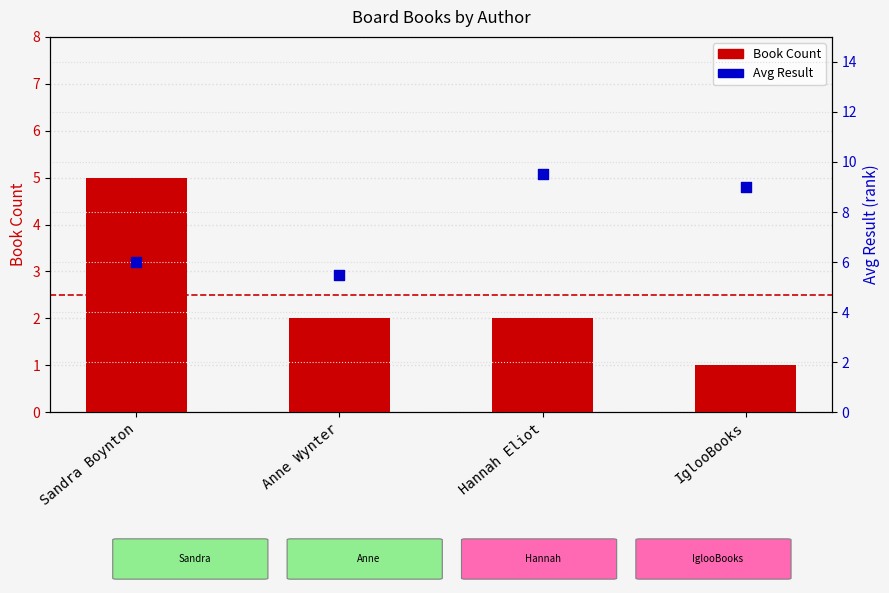

What are all the series names shown in the legend?

Book Count, Avg Result